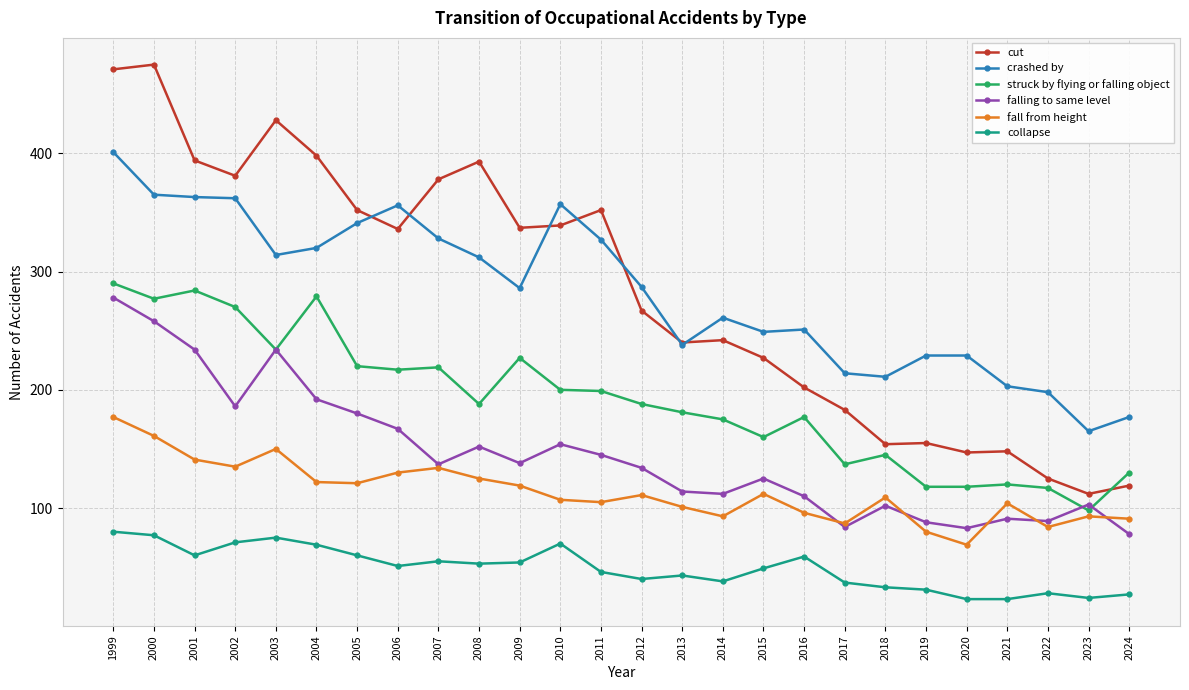

The value of fall from height at 2000 is 161. True or false?

True